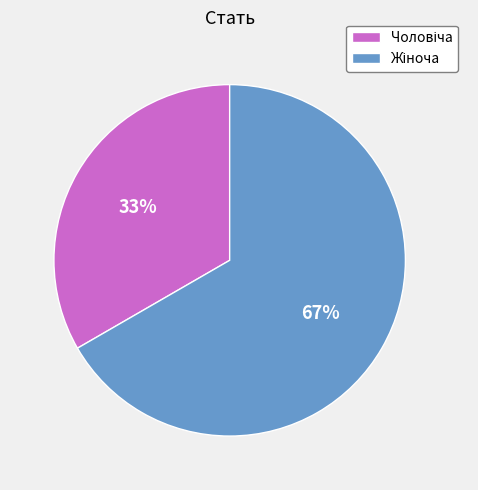

Is there a majority slice in this chart?

Yes